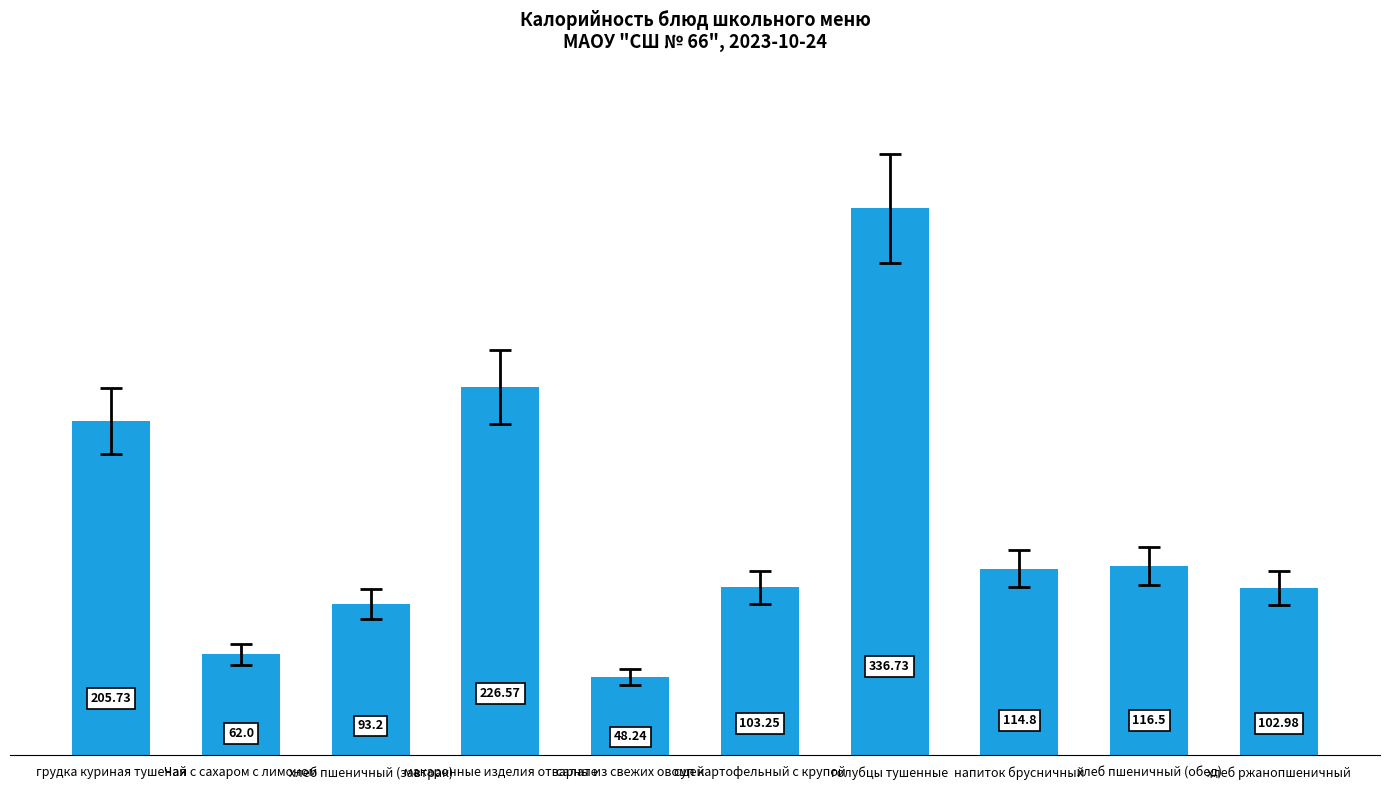

The value at макаронные изделия отварные is 226.6. True or false?

True